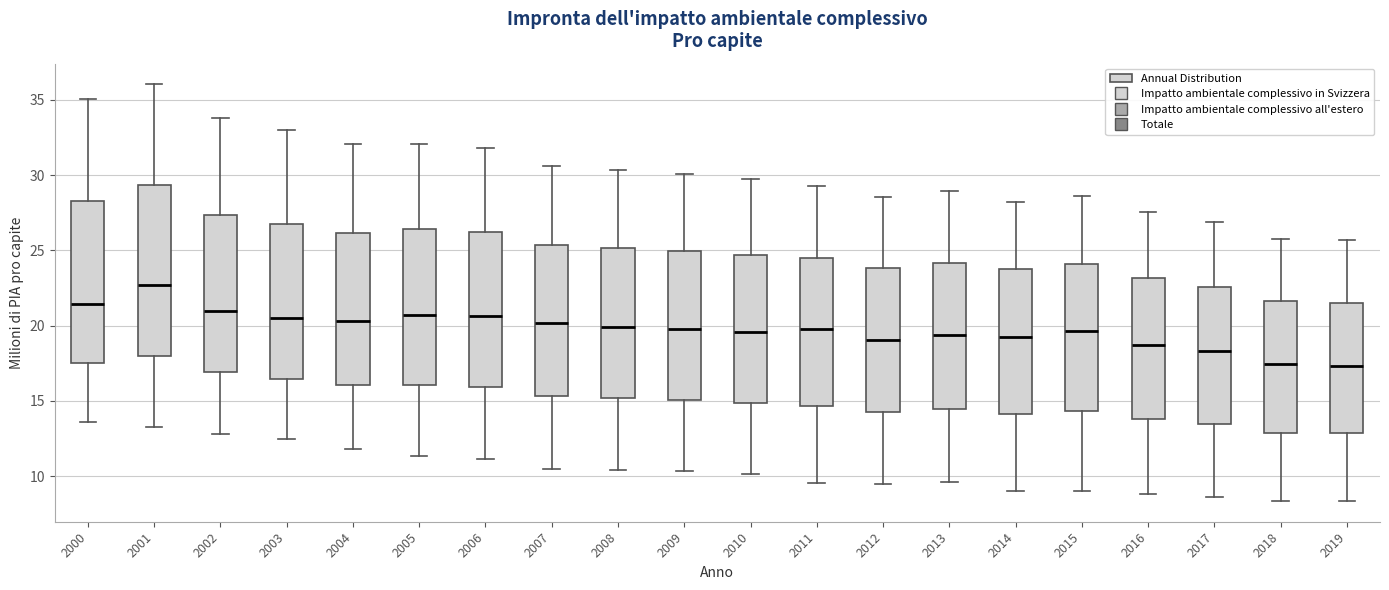

Reading left to right, transcribe this box plot: for each box, give where its median line is, the range the box spans, and where its two whiskers end, as read against the y-axis. The values are not printed on the chart, so give them approximately, as read against the axis.

2000: median 21.5, box 17.5 to 28.5, whiskers 13.5 to 35.0
2001: median 22.5, box 18.0 to 29.5, whiskers 13.5 to 36.0
2002: median 21.0, box 17.0 to 27.5, whiskers 13.0 to 34.0
2003: median 20.5, box 16.5 to 27.0, whiskers 12.5 to 33.0
2004: median 20.5, box 16.0 to 26.0, whiskers 12.0 to 32.0
2005: median 20.5, box 16.0 to 26.5, whiskers 11.5 to 32.0
2006: median 20.5, box 16.0 to 26.0, whiskers 11.0 to 32.0
2007: median 20.0, box 15.5 to 25.5, whiskers 10.5 to 30.5
2008: median 20.0, box 15.0 to 25.0, whiskers 10.5 to 30.5
2009: median 20.0, box 15.0 to 25.0, whiskers 10.5 to 30.0
2010: median 19.5, box 15.0 to 24.5, whiskers 10.0 to 30.0
2011: median 20.0, box 14.5 to 24.5, whiskers 9.5 to 29.5
2012: median 19.0, box 14.5 to 24.0, whiskers 9.5 to 28.5
2013: median 19.5, box 14.5 to 24.0, whiskers 9.5 to 29.0
2014: median 19.0, box 14.0 to 23.5, whiskers 9.0 to 28.0
2015: median 19.5, box 14.5 to 24.0, whiskers 9.0 to 28.5
2016: median 18.5, box 14.0 to 23.0, whiskers 9.0 to 27.5
2017: median 18.5, box 13.5 to 22.5, whiskers 8.5 to 27.0
2018: median 17.5, box 13.0 to 21.5, whiskers 8.5 to 26.0
2019: median 17.5, box 13.0 to 21.5, whiskers 8.5 to 25.5